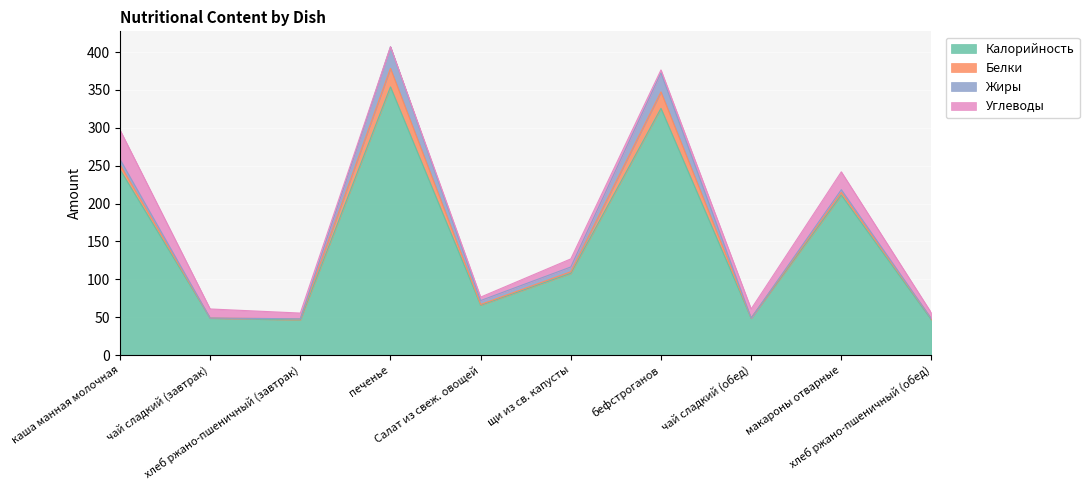

What is the spread (max minus min) of values at бефстроганов?

321.8